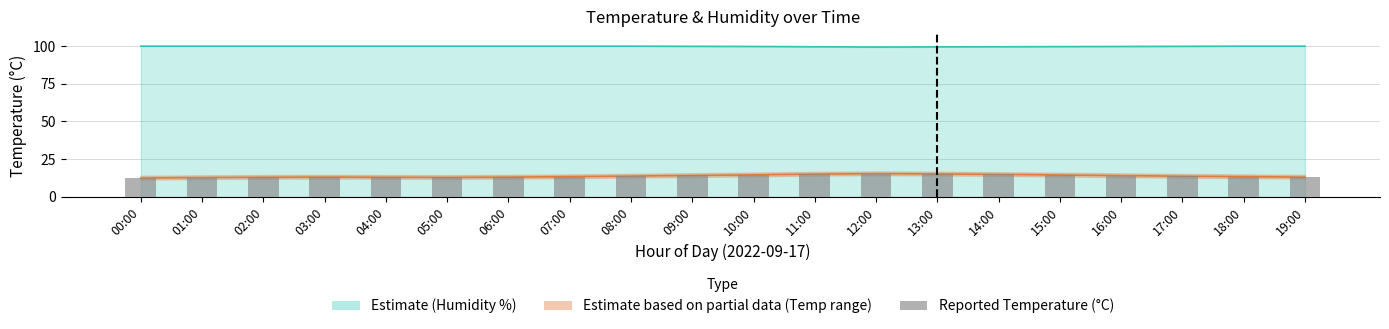

Between 13:00 and 03:00, which is larger?

13:00